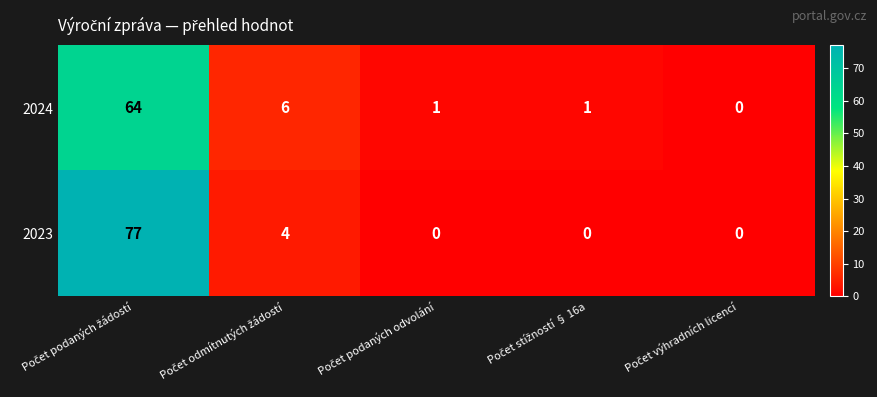

List the series in order of their overall mean, highest first.

2023, 2024